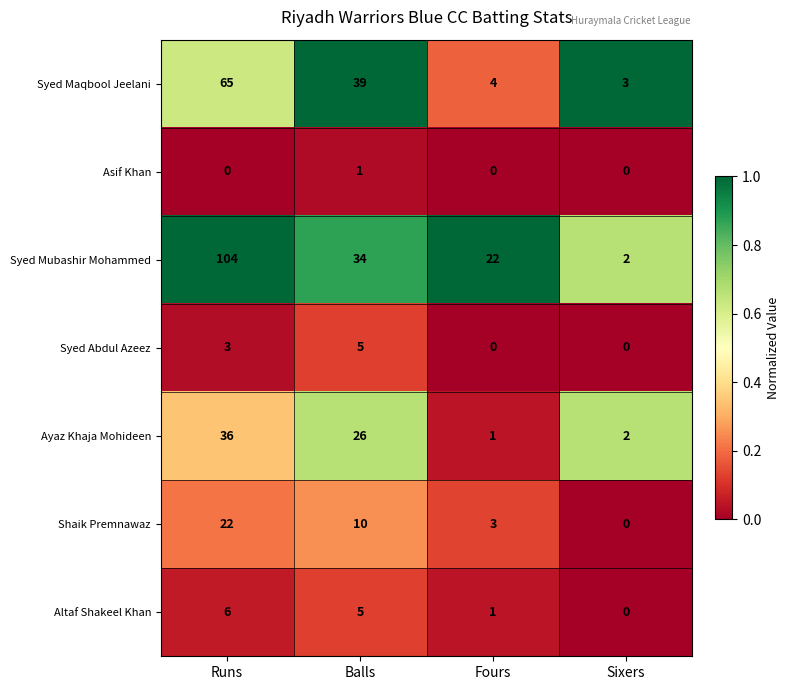

Which category has the highest value across all series?

Runs